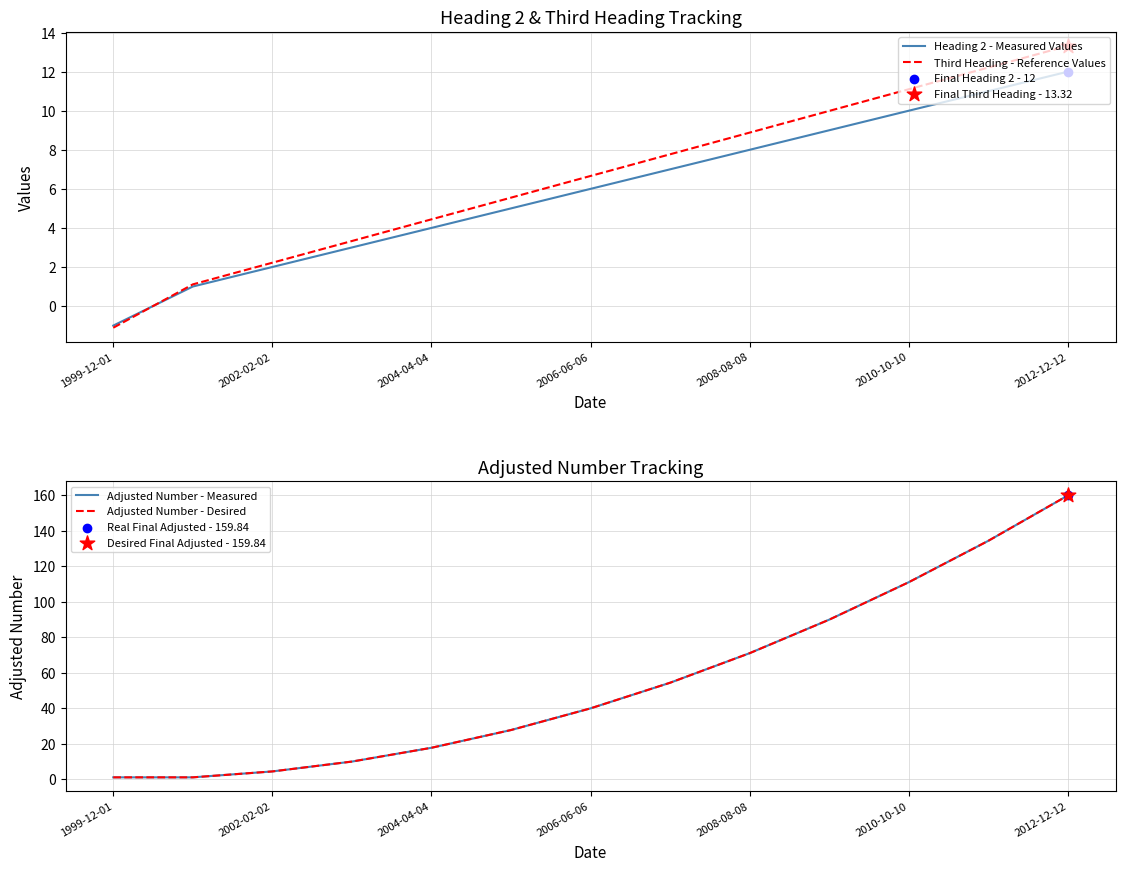

Which series has the largest Y range (max minus min)?

Adjusted Number - Measured